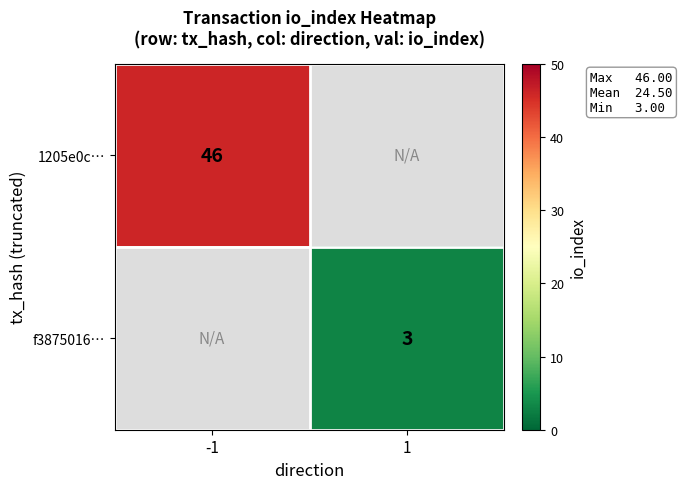

The f3875016… series shows 3 at 1. True or false?

True